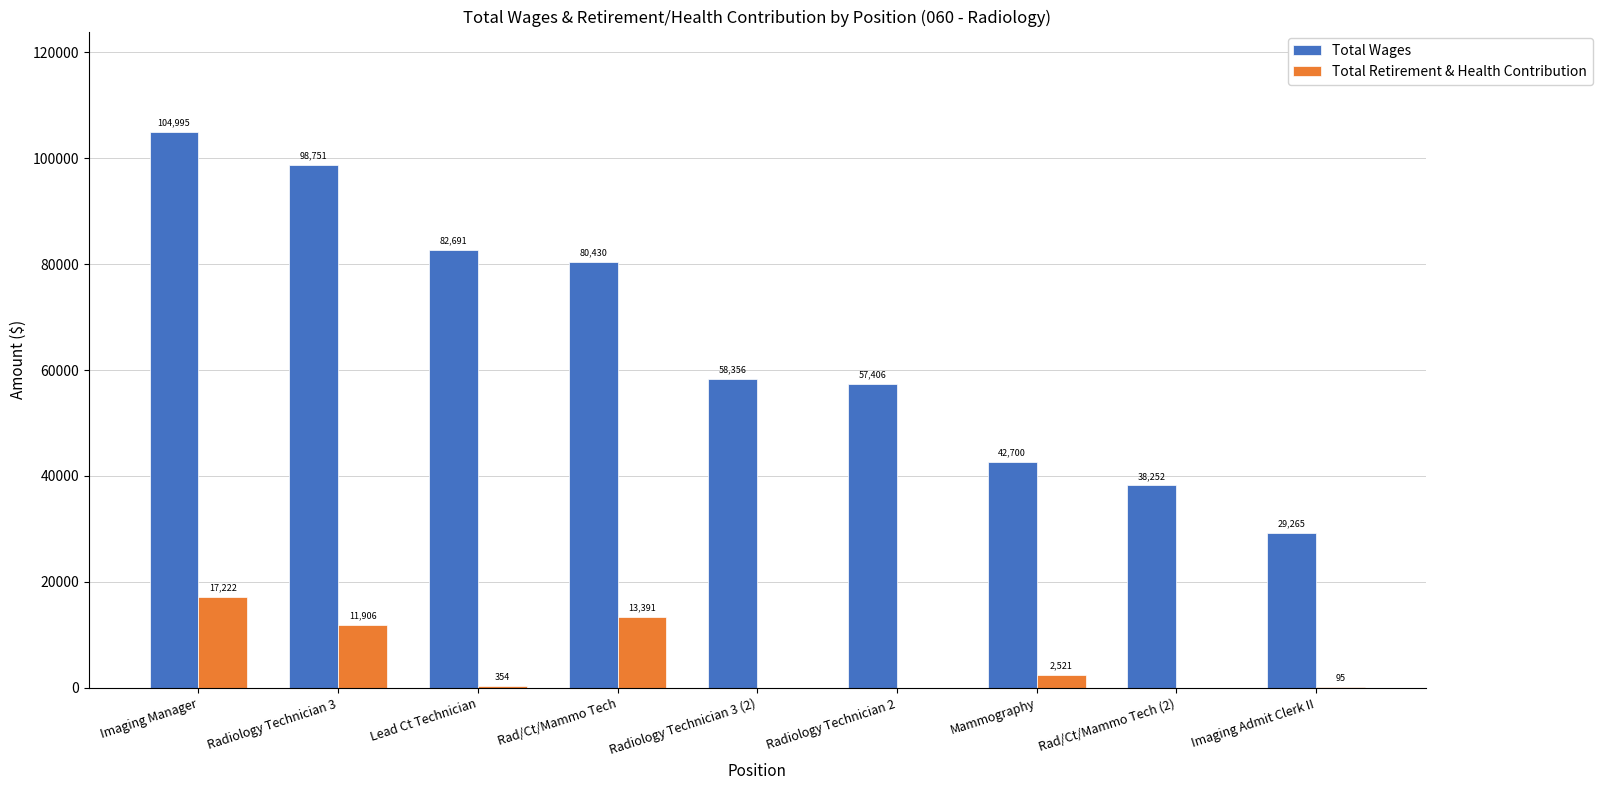

The value of Total Wages at Rad/Ct/Mammo Tech is 122440. True or false?

False